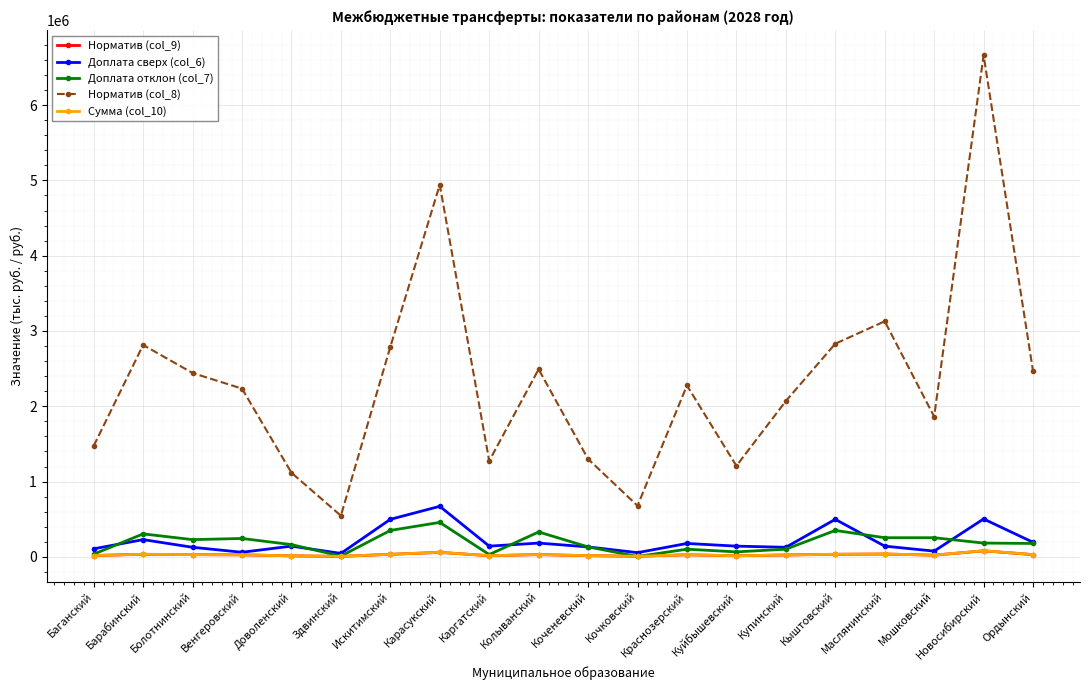

How many interior local peaks does the Норматив (col_8) series have?

6